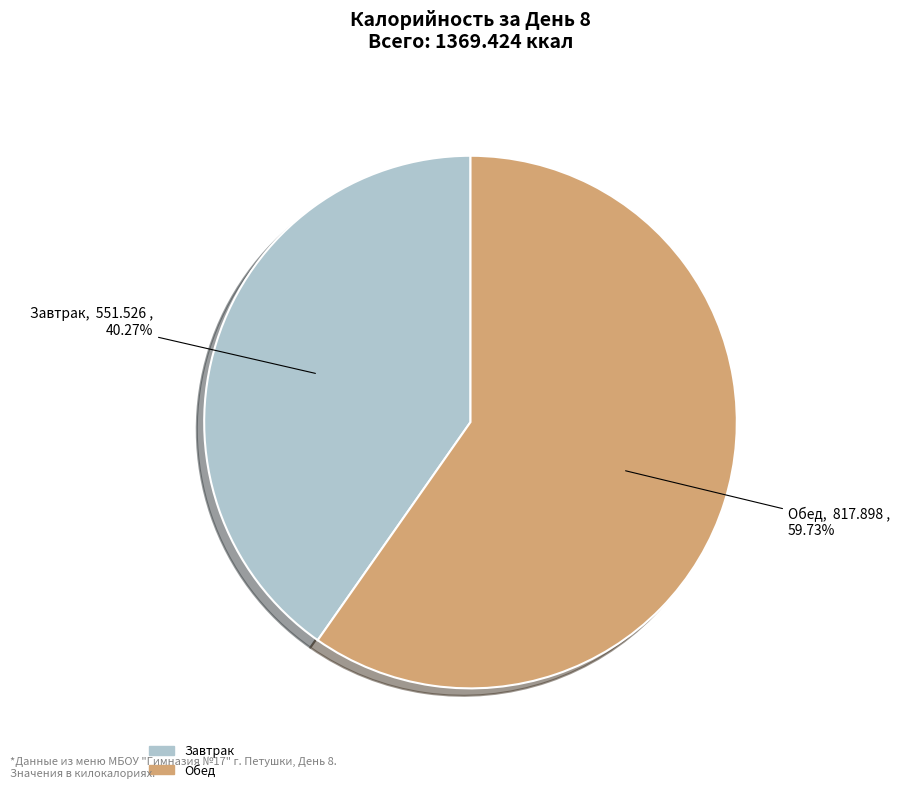

How many segments does this pie chart have?

2